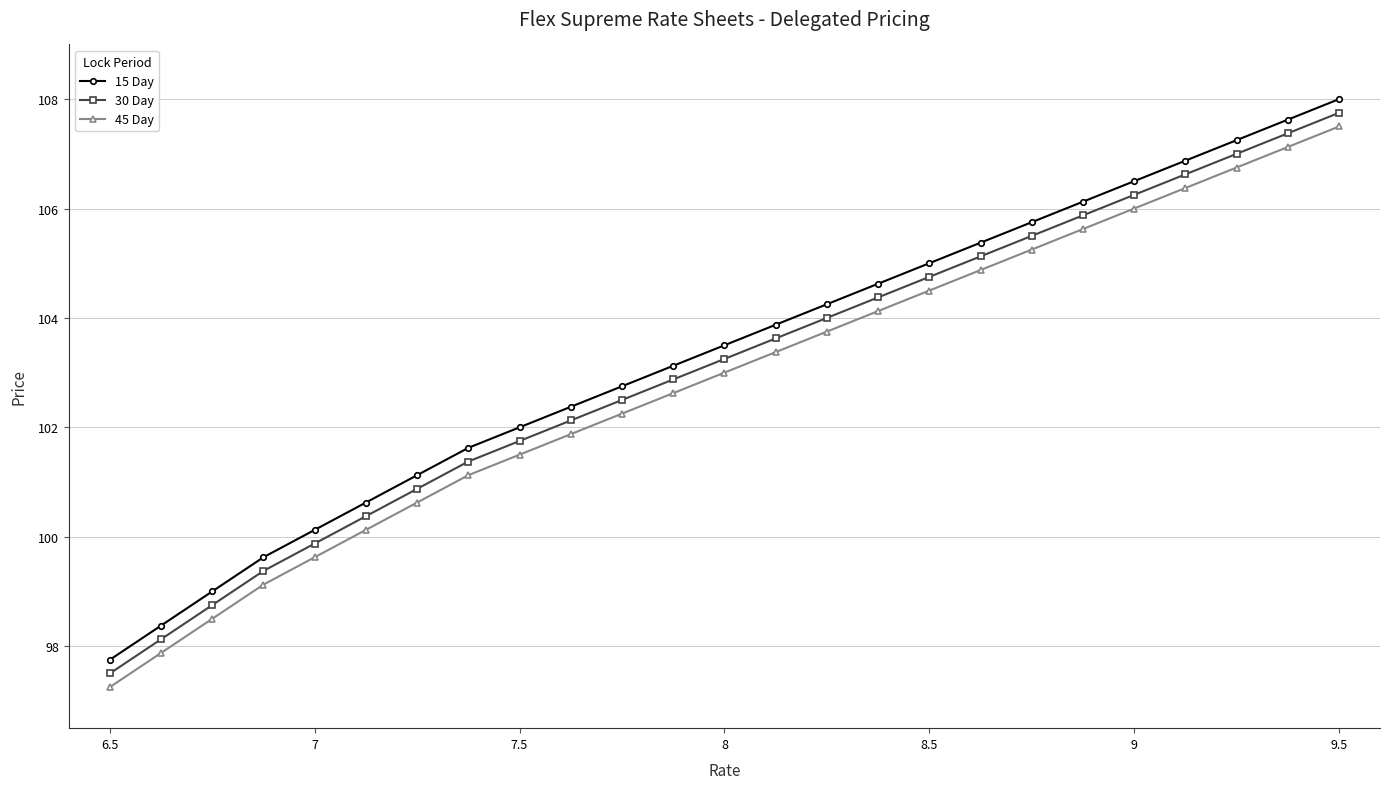

Which series has the largest total across all categories?

15 Day